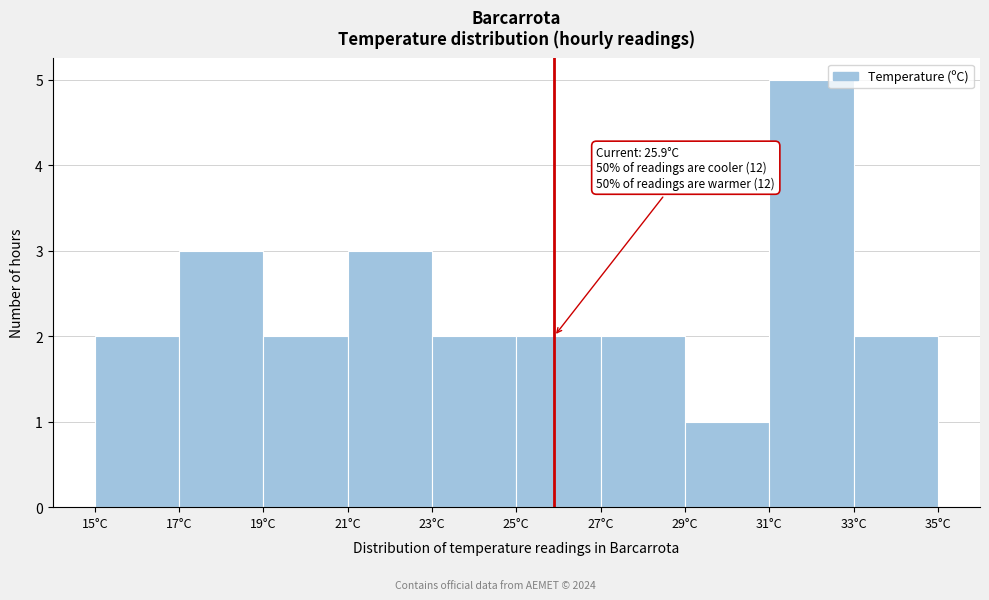

Which range on the x-axis has the tallest bar?

31 to 33